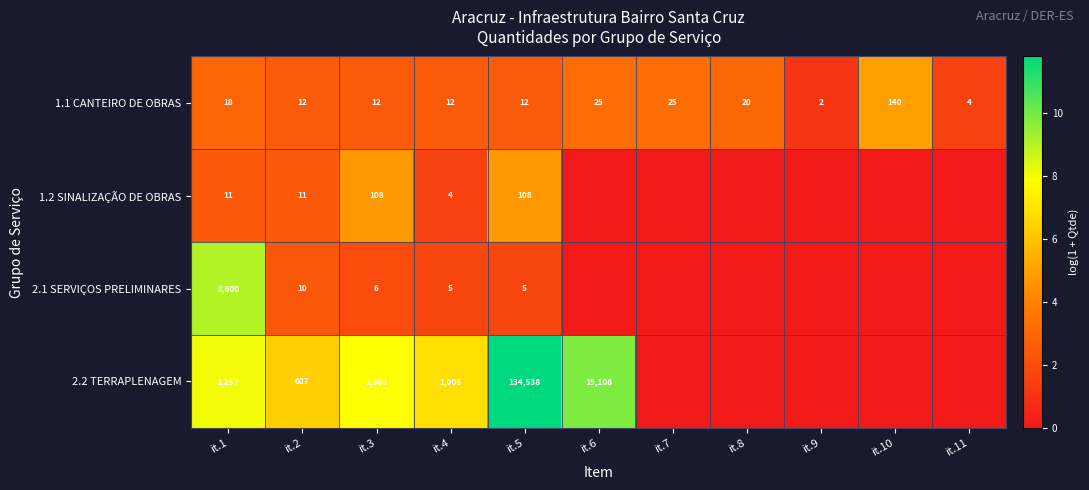

At it.2, list the series in order from smallest to largest.

2.1 SERVIÇOS PRELIMINARES, 1.2 SINALIZAÇÃO DE OBRAS, 1.1 CANTEIRO DE OBRAS, 2.2 TERRAPLENAGEM